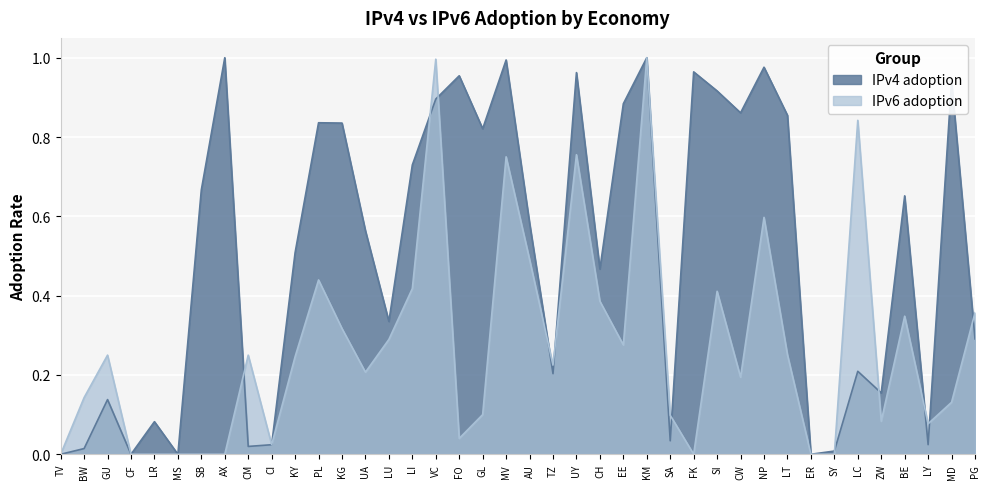

The value of IPv4 adoption at PL is 0.4. True or false?

False